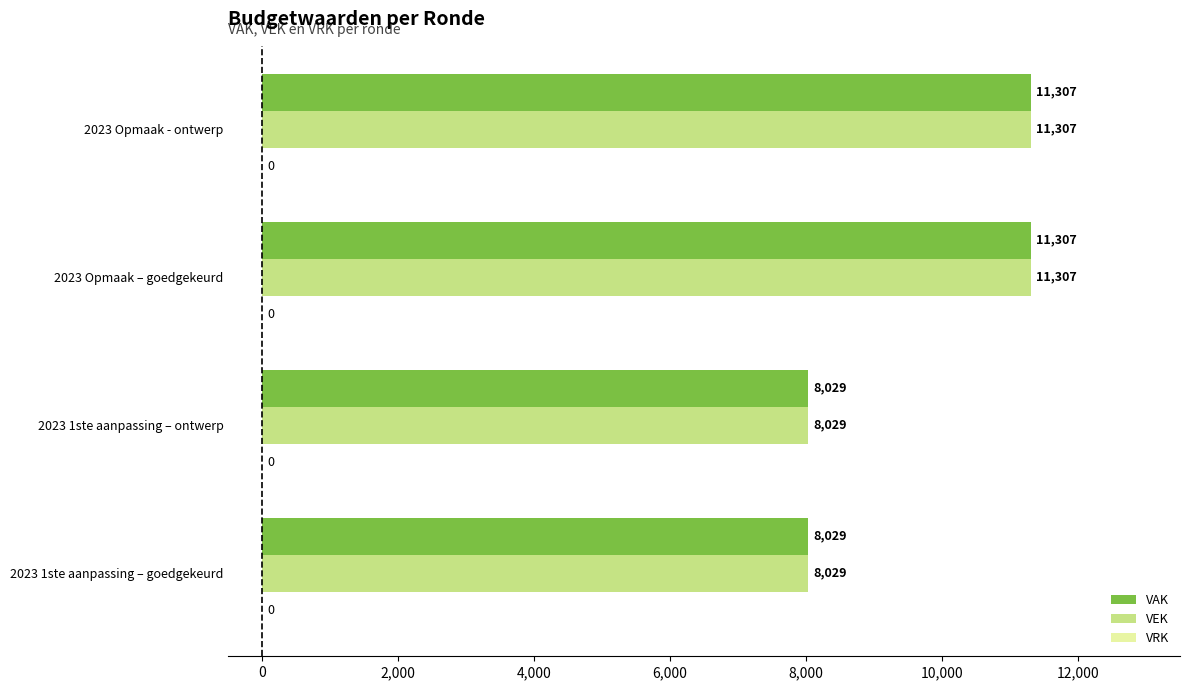

Count the VEK values in the range 8029 to 11307.

4